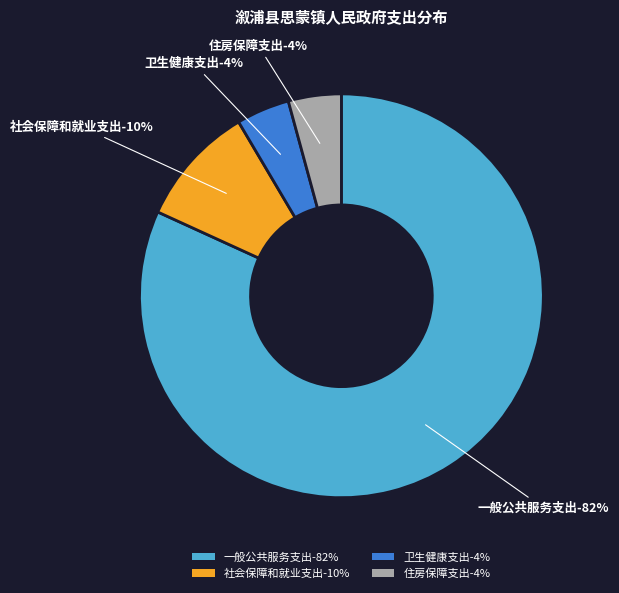

Rank the categories by value from highest to lowest.

一般公共服务支出, 社会保障和就业支出, 卫生健康支出, 住房保障支出